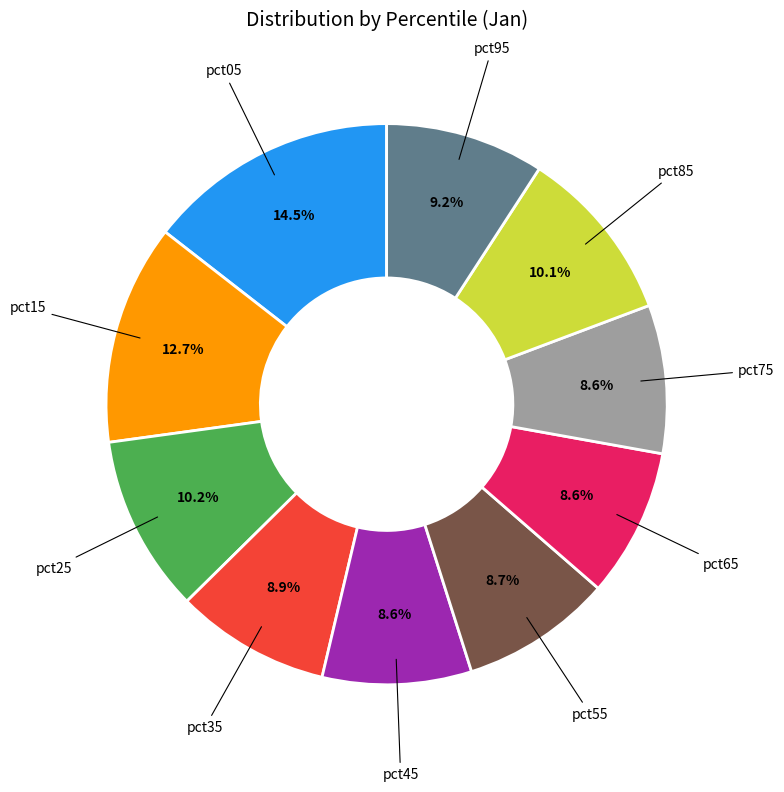

To the nearest percent, what is the average slice percentage?

10%